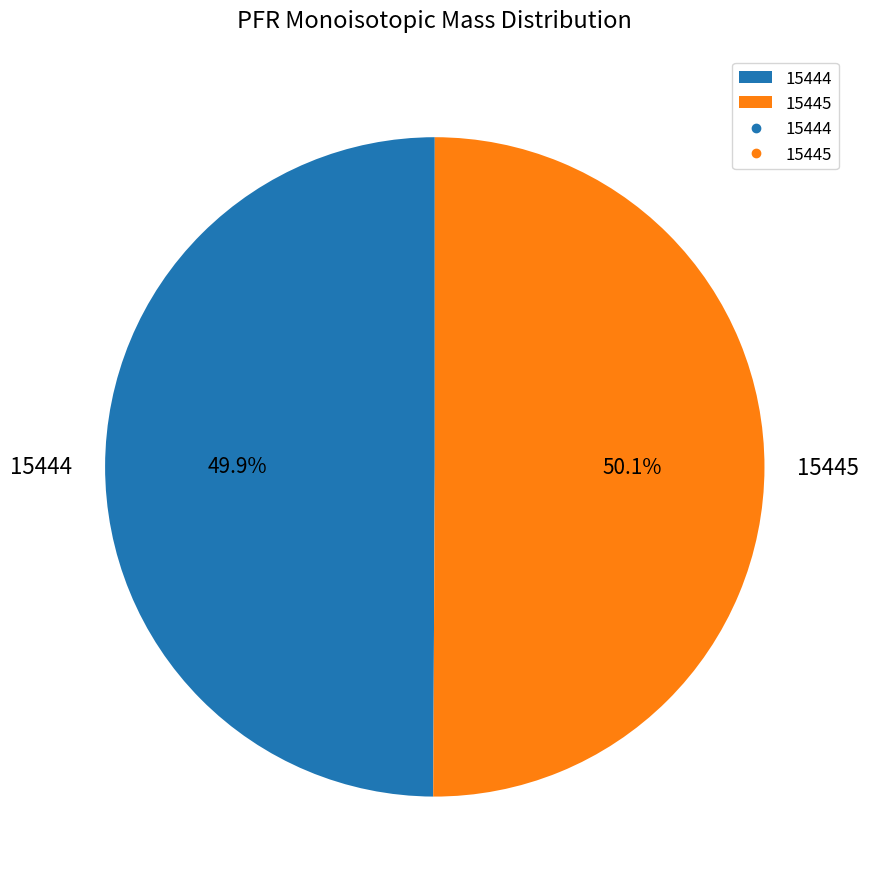

How much of the chart is everything except 15444?

50.1%